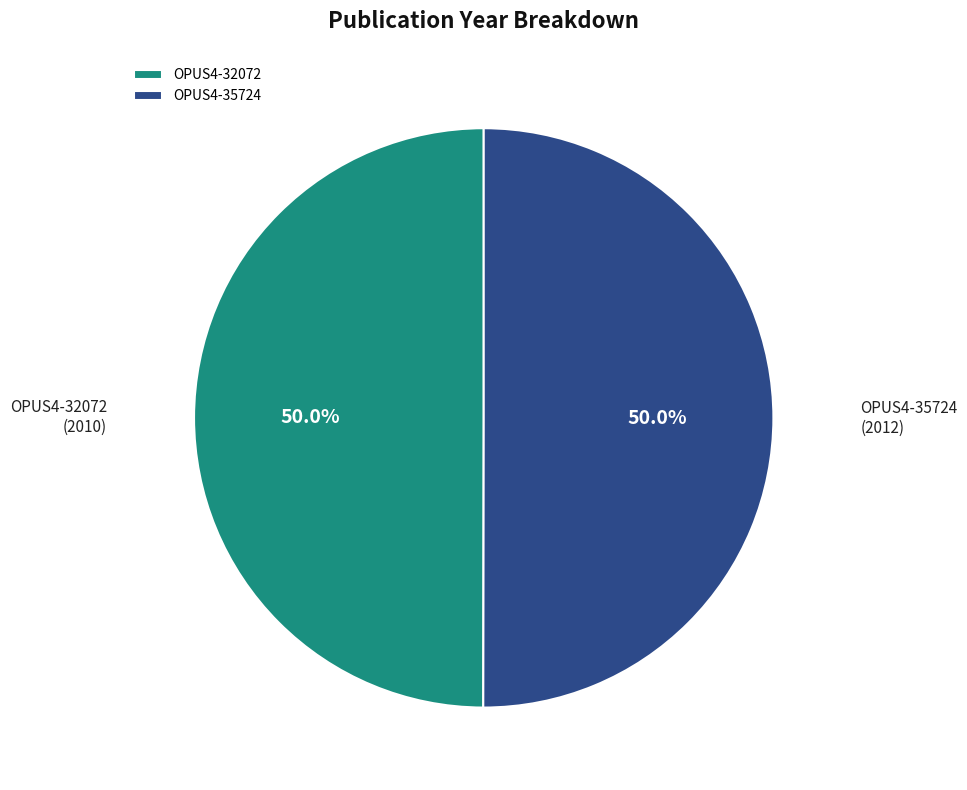

What is the ratio of the value at OPUS4-35724 to the value at OPUS4-32072?

1.0